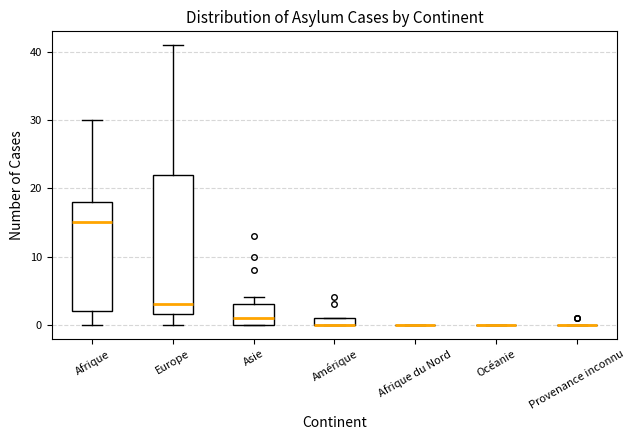

Where is the upper edge of the box for Amérique on the y-axis? The values are not printed on the chart, so give them approximately, as read against the axis.

1